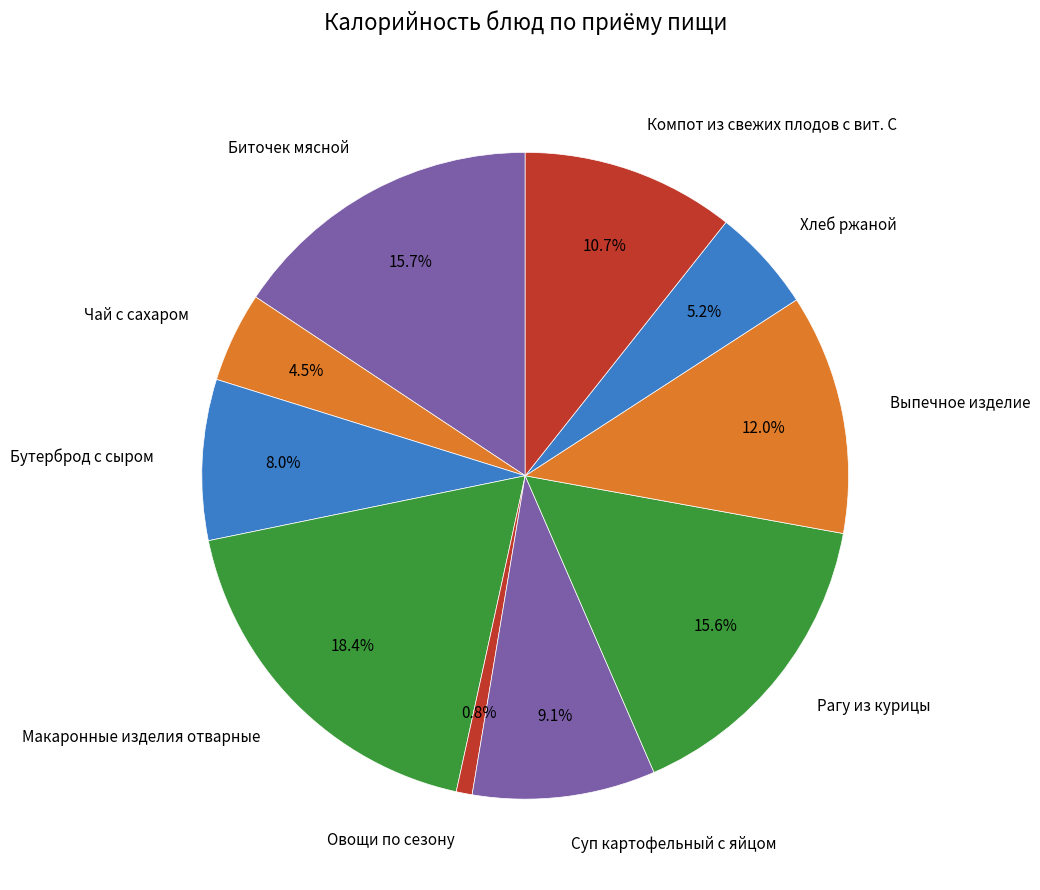

What is the ratio of the value at Выпечное изделие to the value at Бутерброд с сыром?

1.5